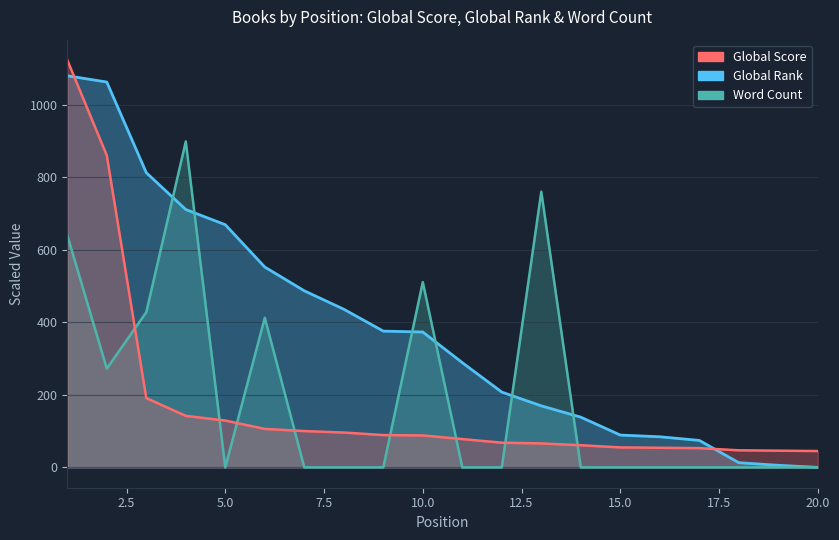

What is the maximum value shown in the chart?

1123.0